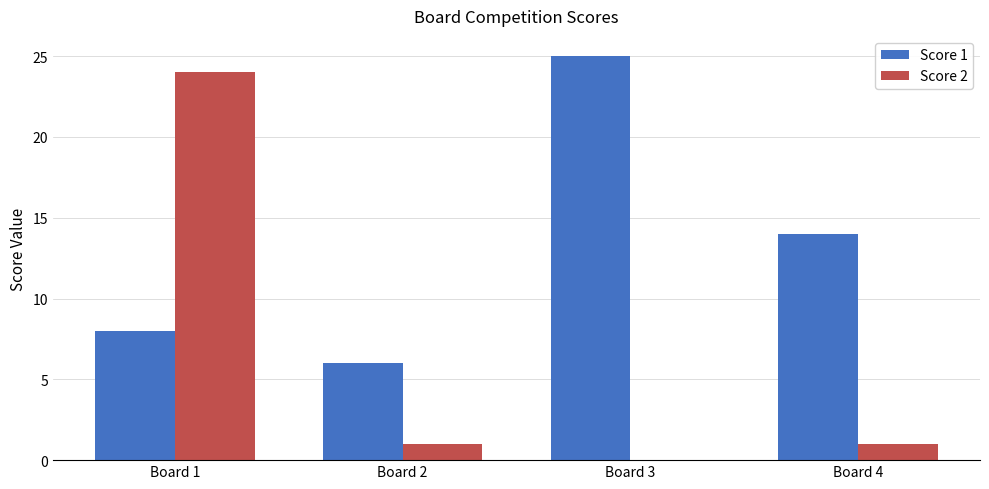

Reading left to right, extract all data points from this chart.

Score 1: 8	6	25	14
Score 2: 24	1	0	1